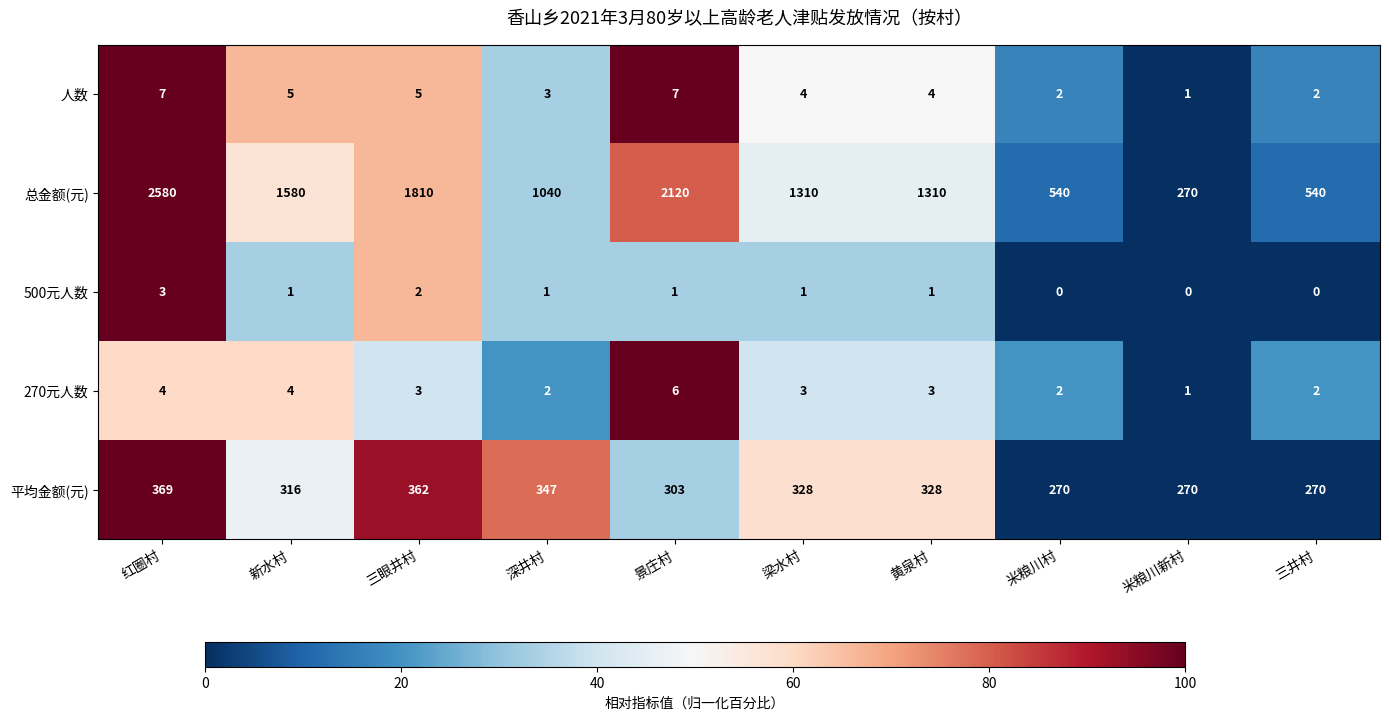

What is the approximate value of 总金额(元) at 梁水村, to the nearest 100?

1300